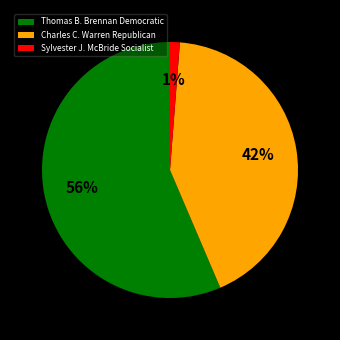

Which has a higher value, Sylvester J. McBride Socialist or Charles C. Warren Republican?

Charles C. Warren Republican